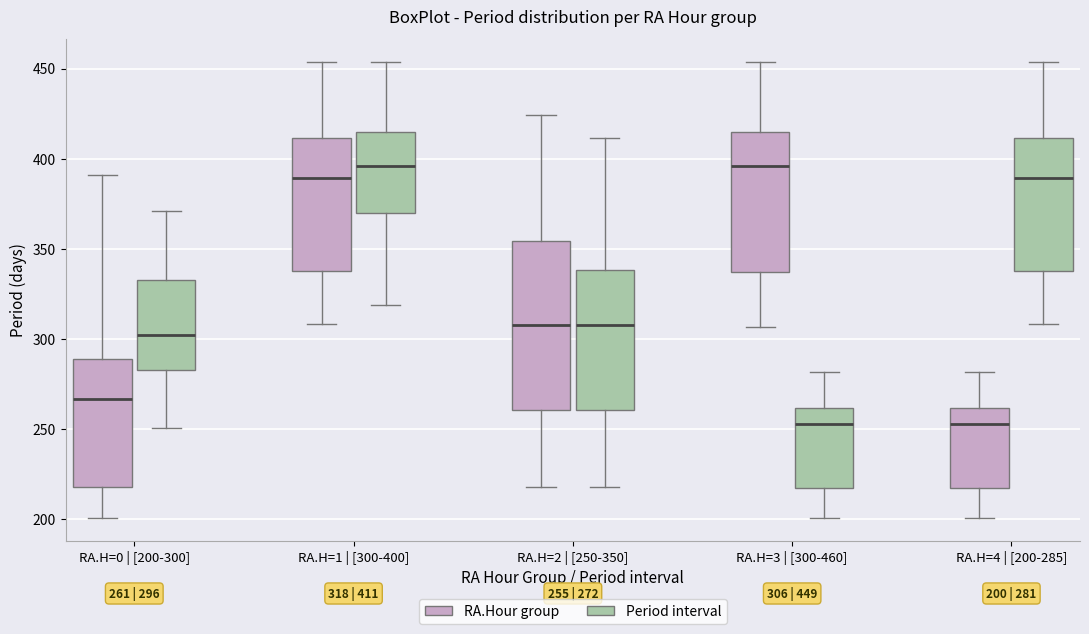

Comparing the boxes themselves (not the whiskers), which one is the tallest?

RA.H=2 | [250-350] (RA.Hour group)